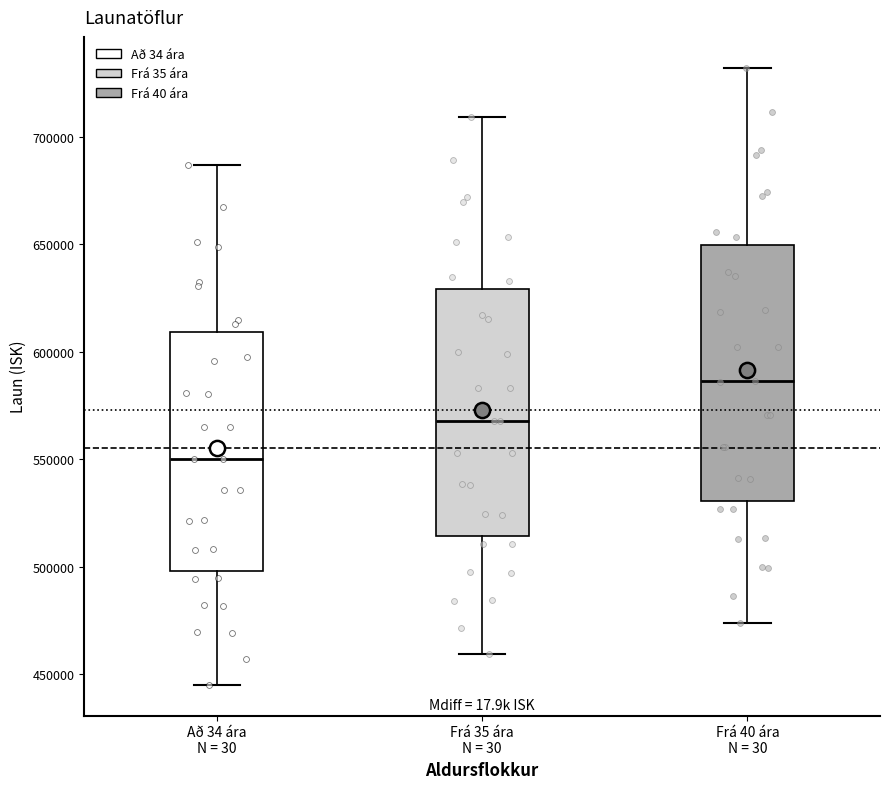

Which box has the highest median line?

Frá 40 ára N = 30